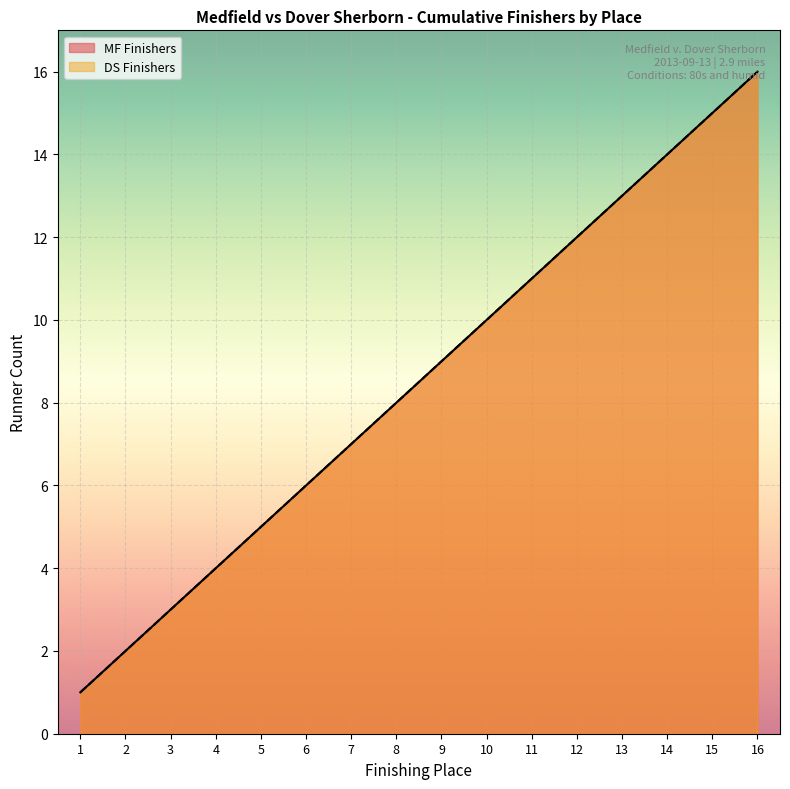

At which label is MF Finishers closest to 8?

8